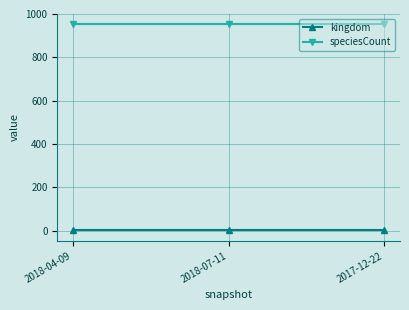

At how many categories does at least one series exceed 752?

3